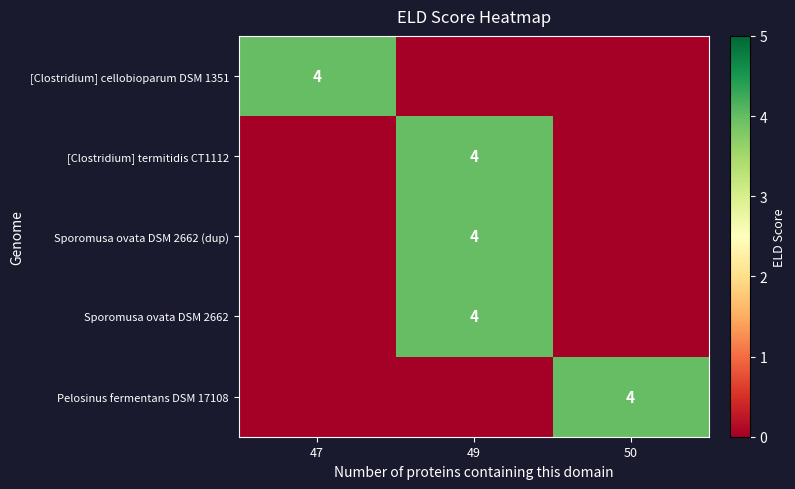

The value of [Clostridium] cellobioparum DSM 1351 at 47 is 4. True or false?

True